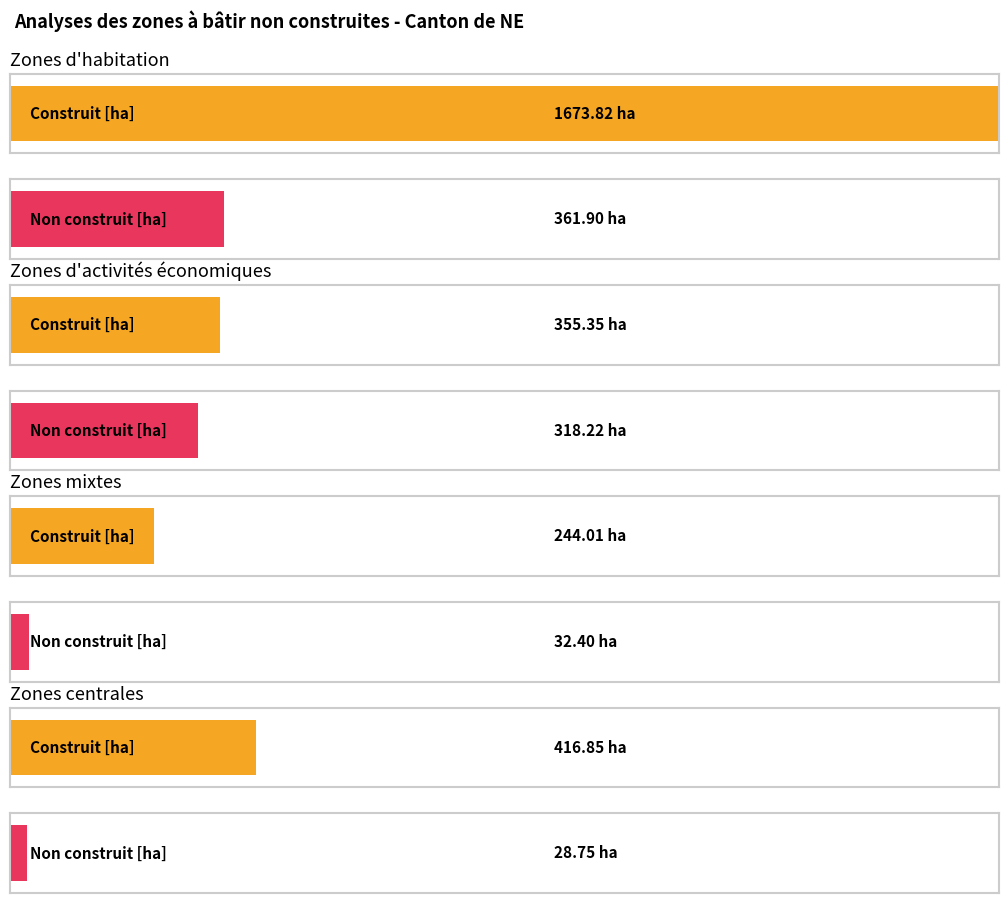

Which series changed the most between Zones mixtes and Zones centrales?

Construit [ha]